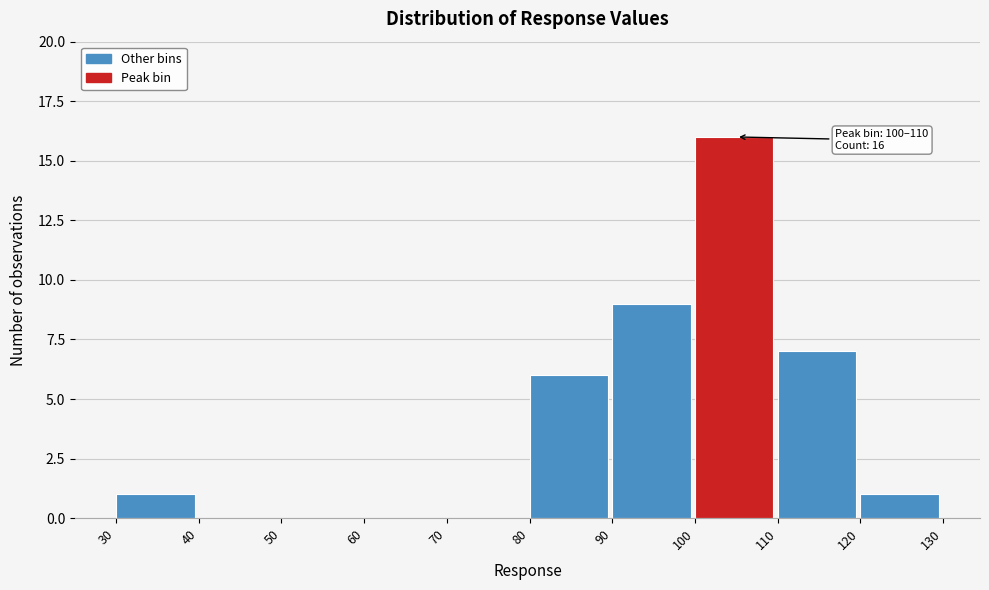

Which range on the x-axis has the tallest bar?

100 to 110